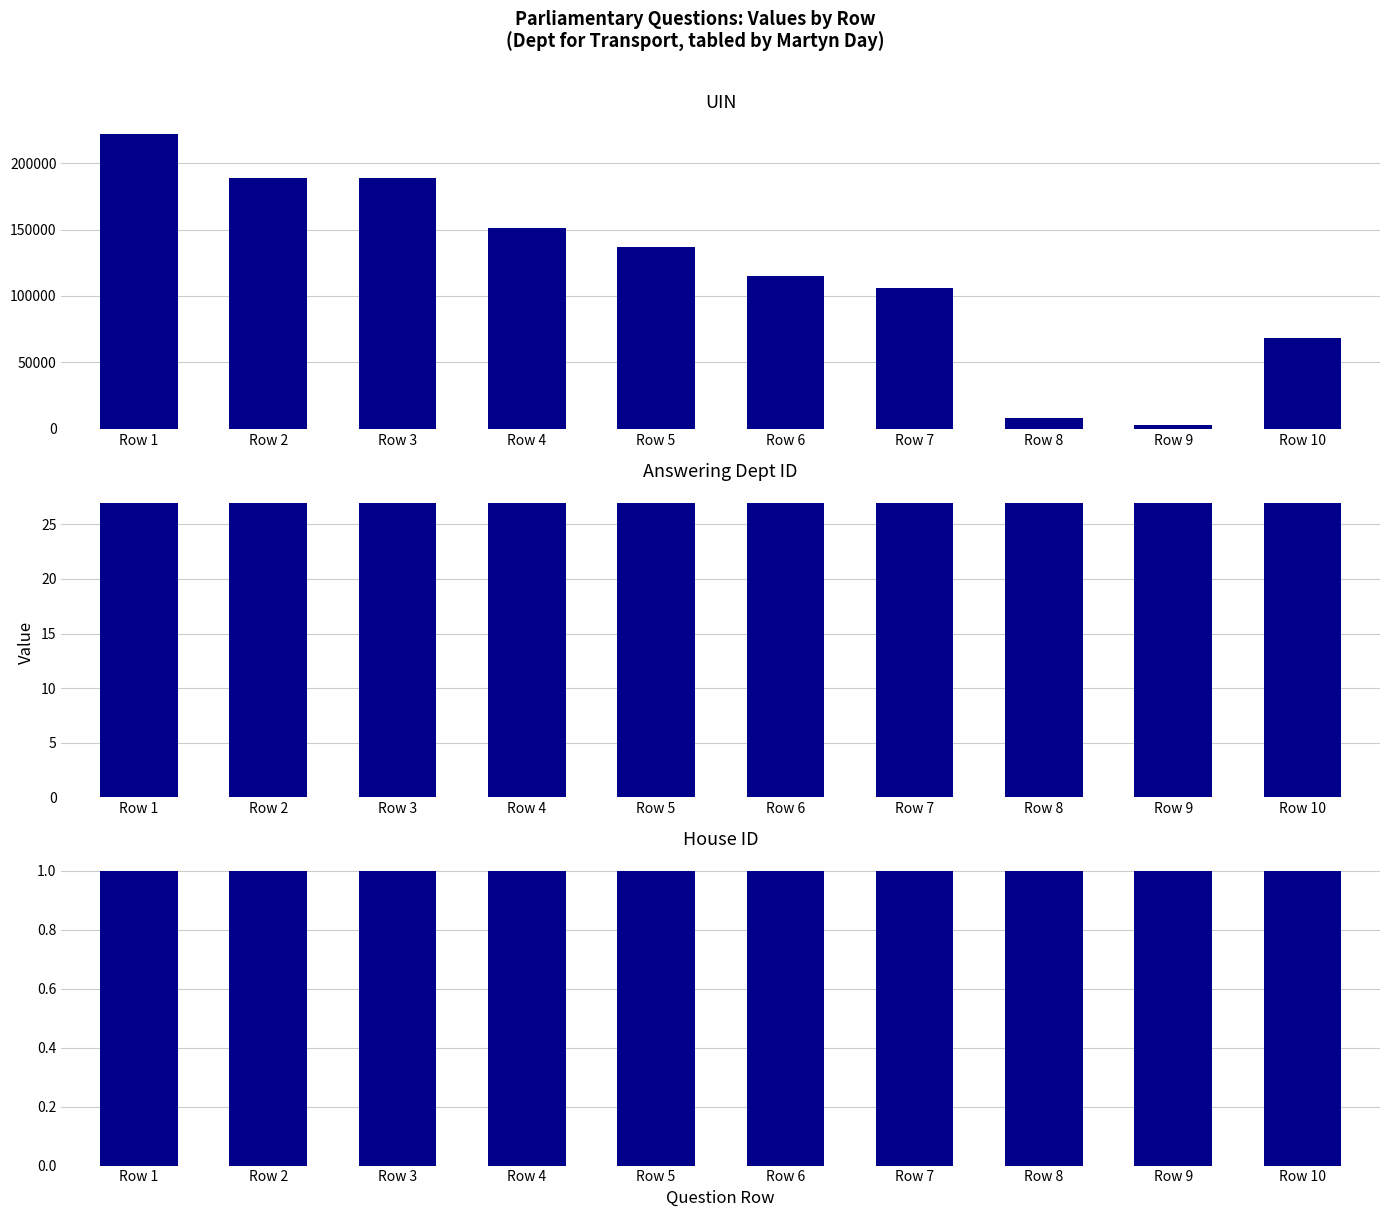

List the series in order of their peak value, lowest first.

House ID, Answering Dept ID, UIN